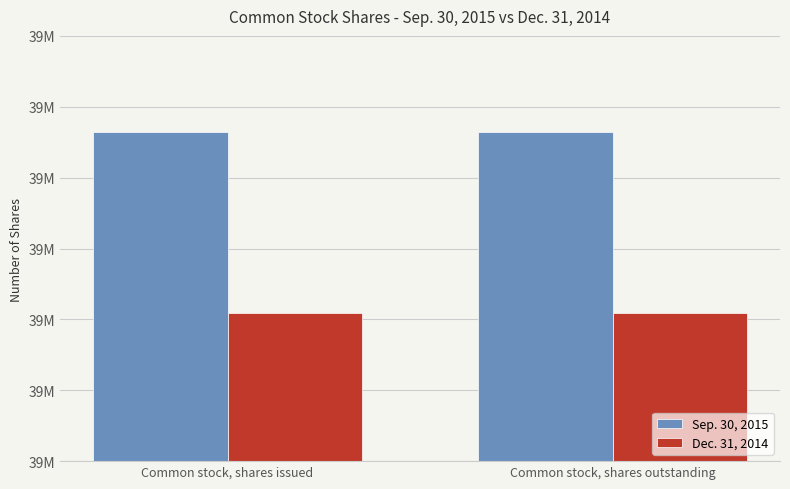

Rank the series by their average value, from lowest to highest.

Dec. 31, 2014, Sep. 30, 2015